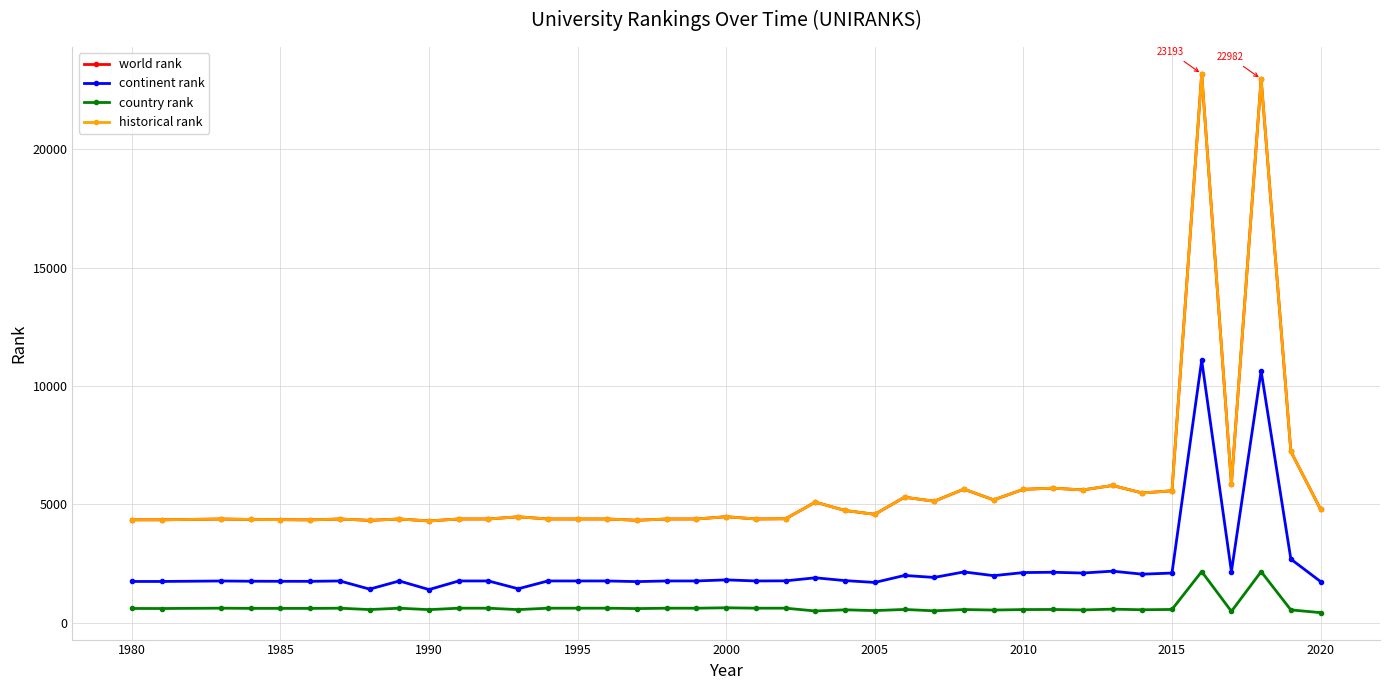

True or false: continent rank and historical rank cross at least once.

False